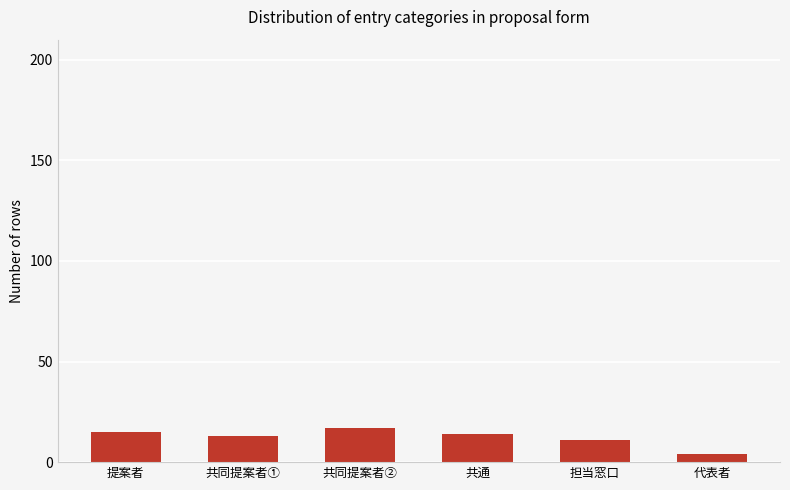

What is the sum of the values at 共同提案者② and 共通?

31